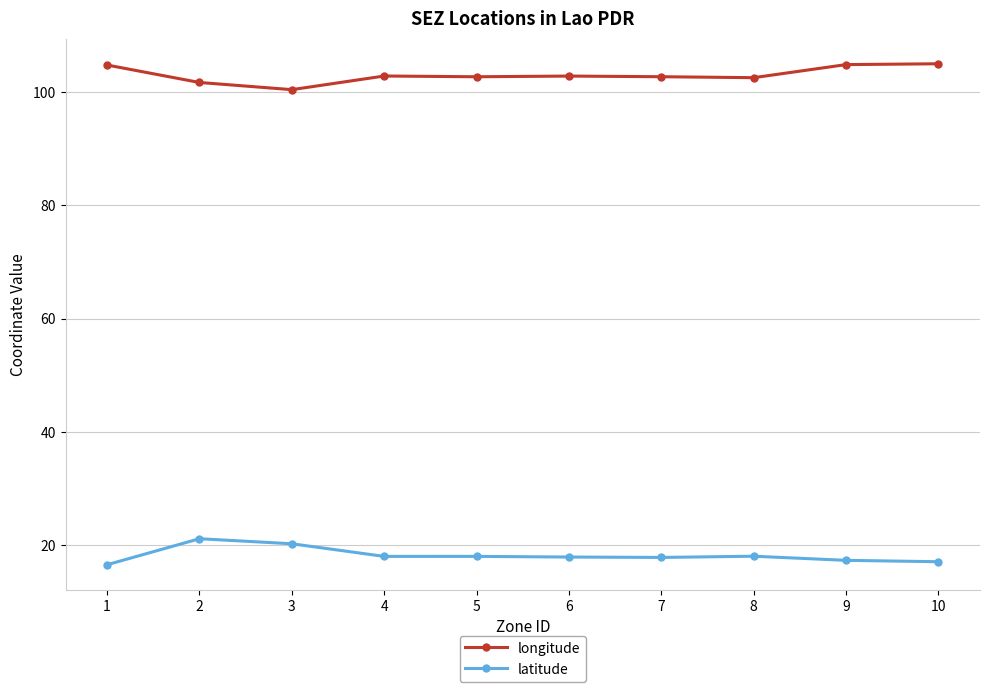

What is the difference between the highest and lowest values at 6?

84.9